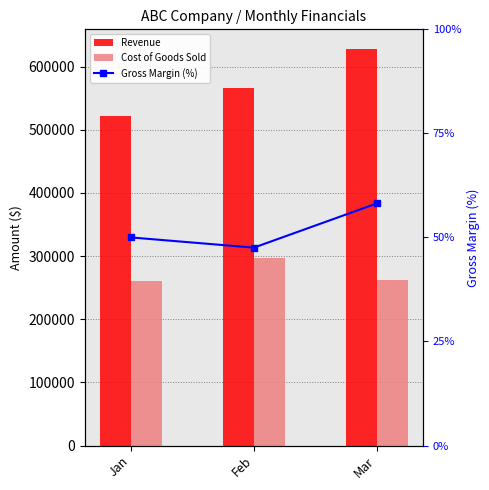

What is the difference between the maximum and minimum values in the Cost of Goods Sold series?

35772.0